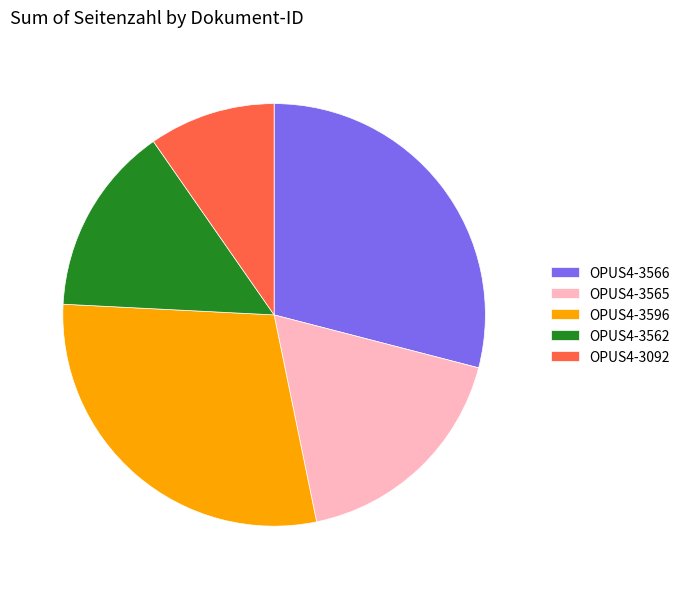

Count the number of slices in the pie.

5